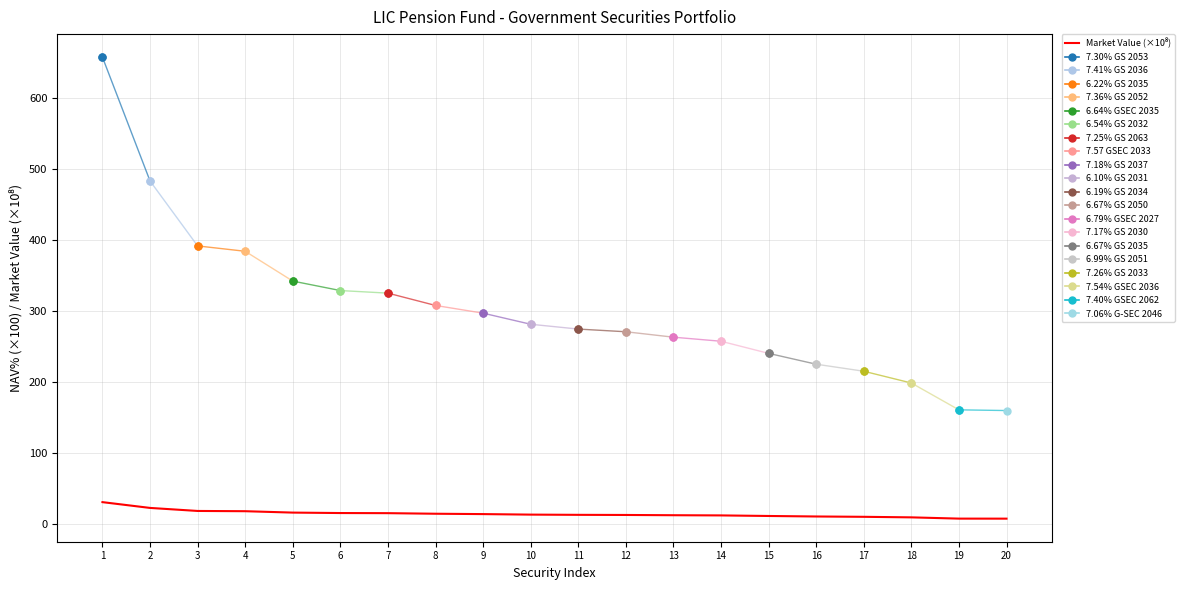

At which category does the chart reach its minimum across all series?

20